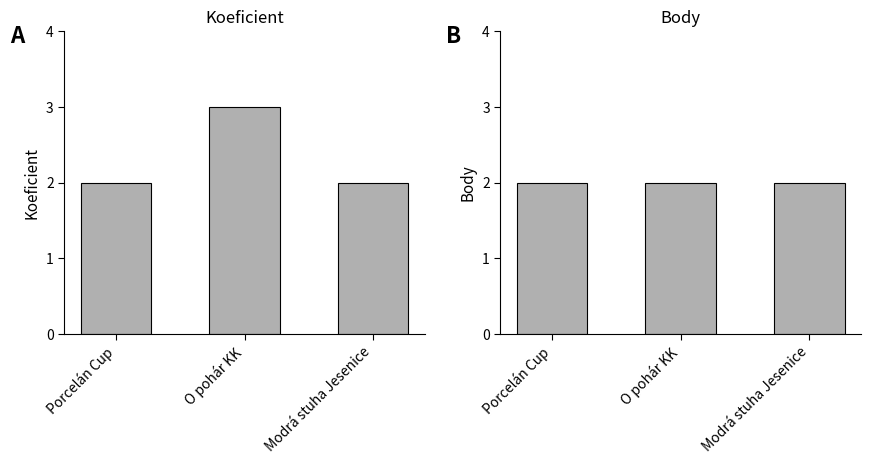

Reading left to right, what are all the values shown in this chart?

Koeficient: 2	3	2
Body: 2	2	2